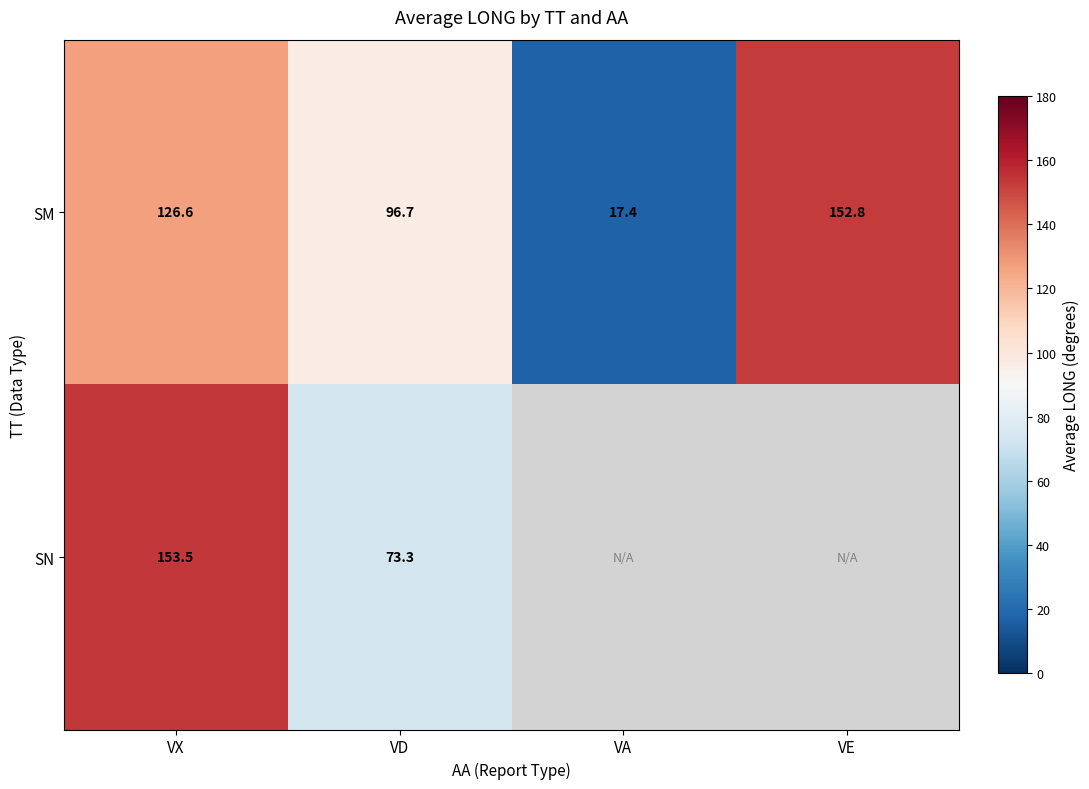

Count the number of data series in this chart.

2